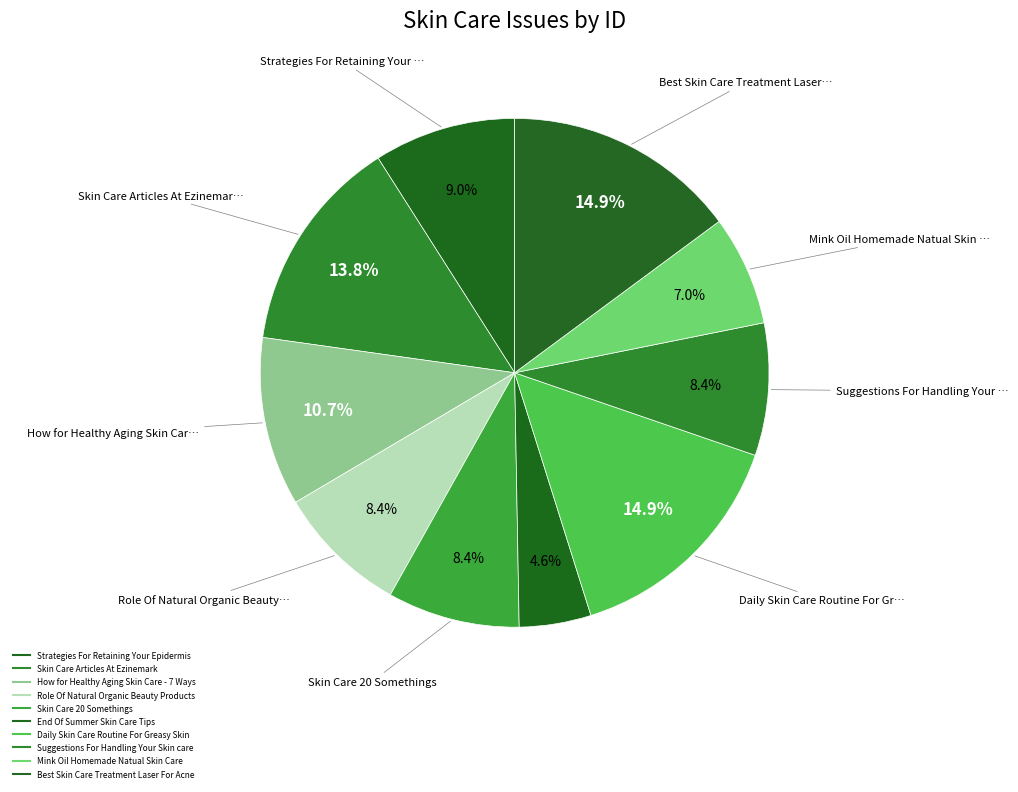

How many slices are in this pie chart?

10